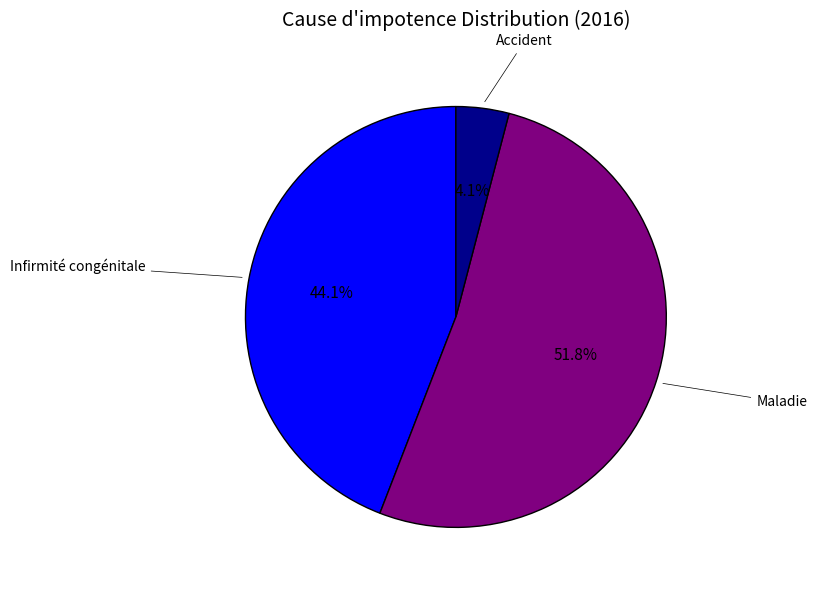

Is there a majority slice in this chart?

Yes